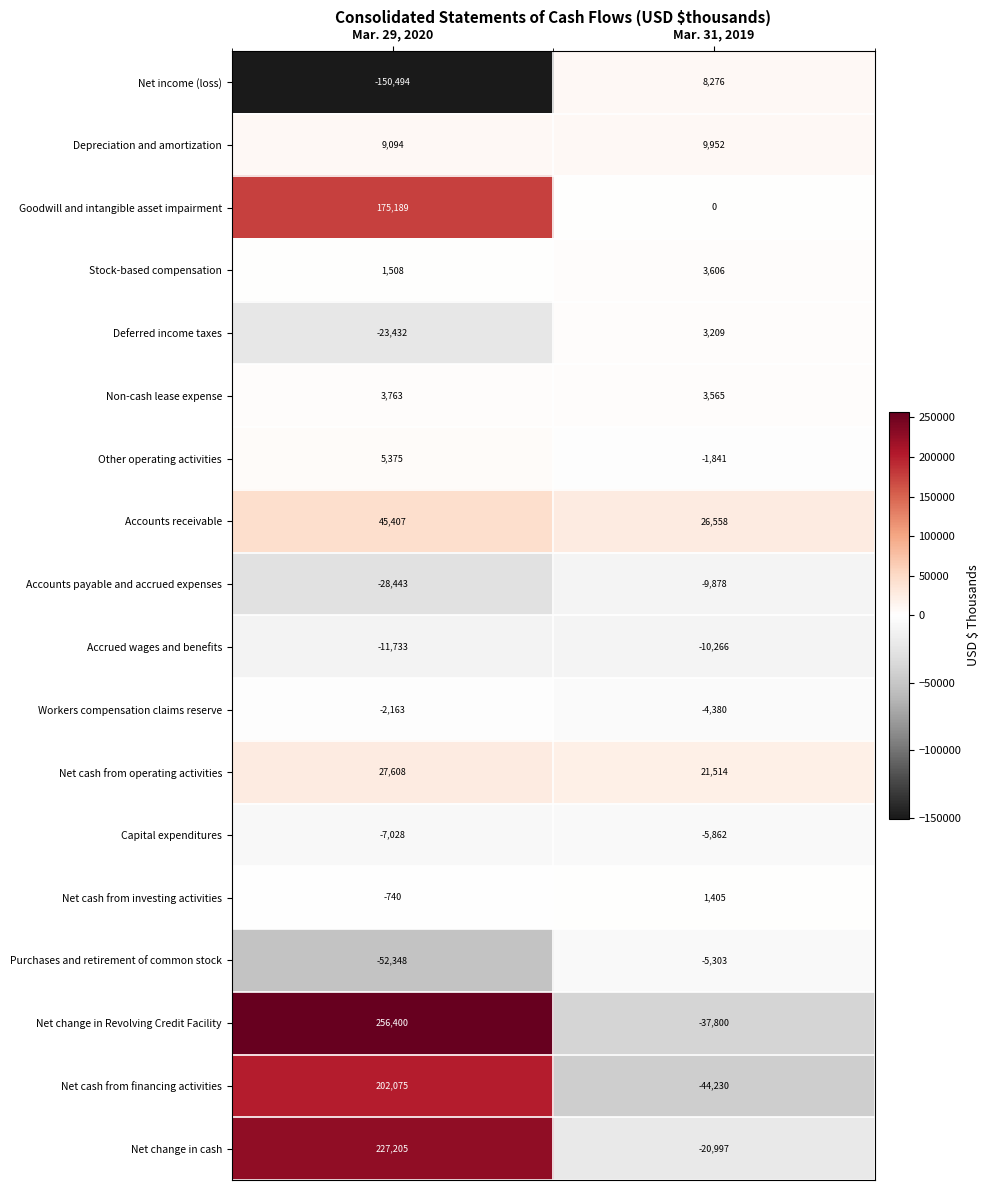

Which label corresponds to the smallest value in the chart?

Mar. 29, 2020